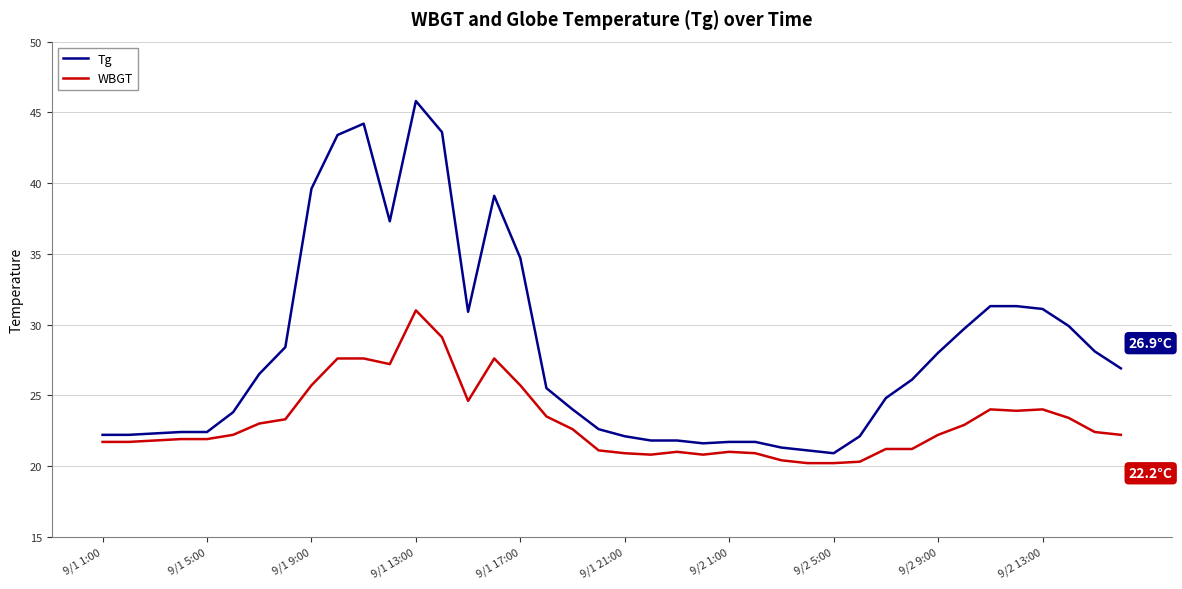

What is the difference between the maximum and minimum values in the WBGT series?

10.8